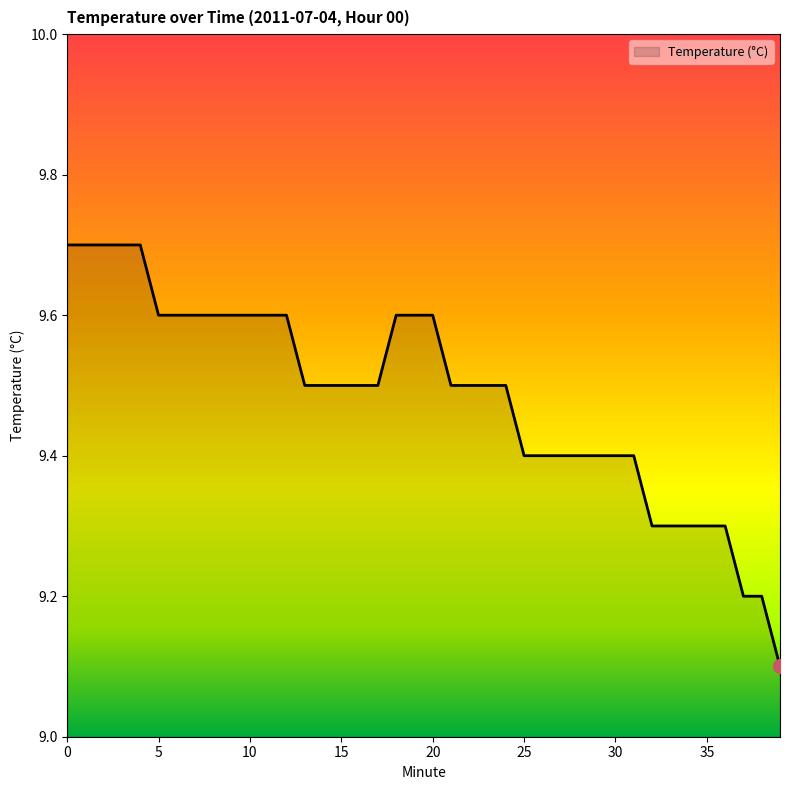

What is the smallest value displayed?

9.1